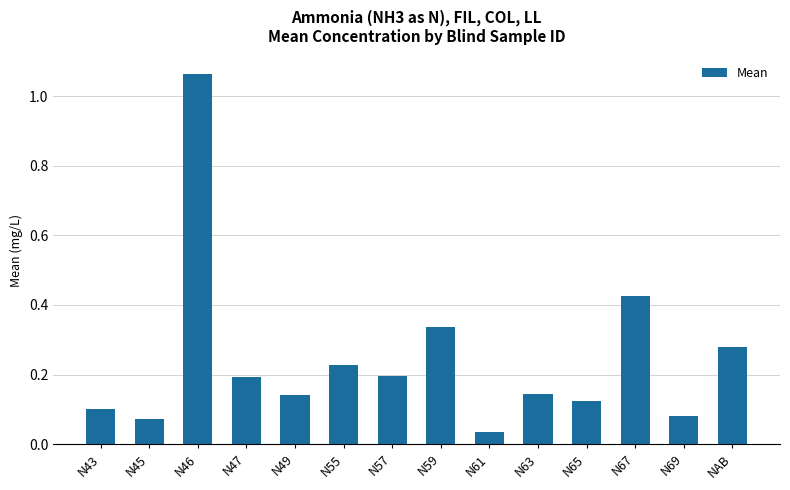

Where is the data nearest to the value 0?

N61